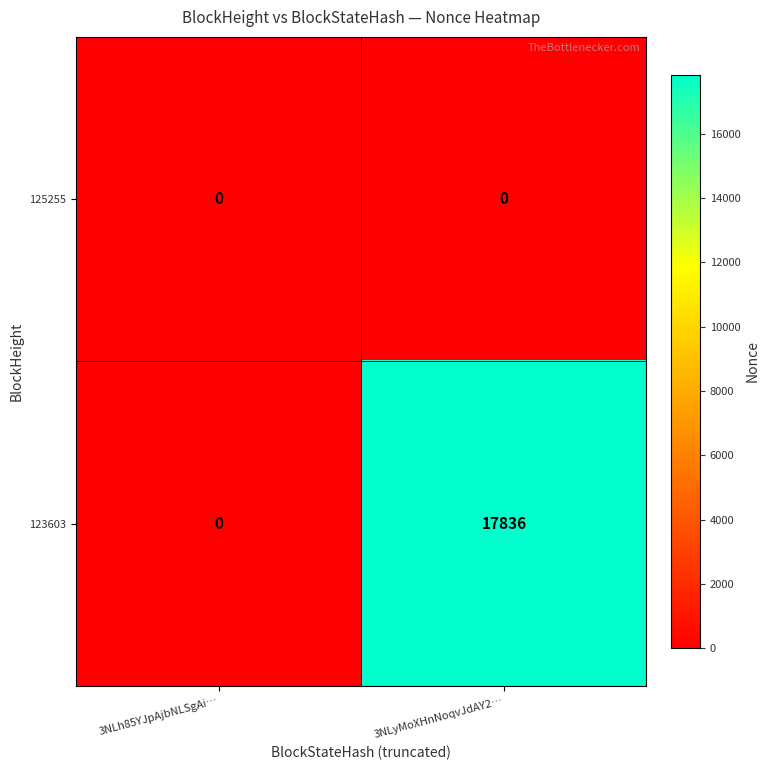

At which category is the sum across all series the highest?

3NLyMoXHnNoqvJdAY2…